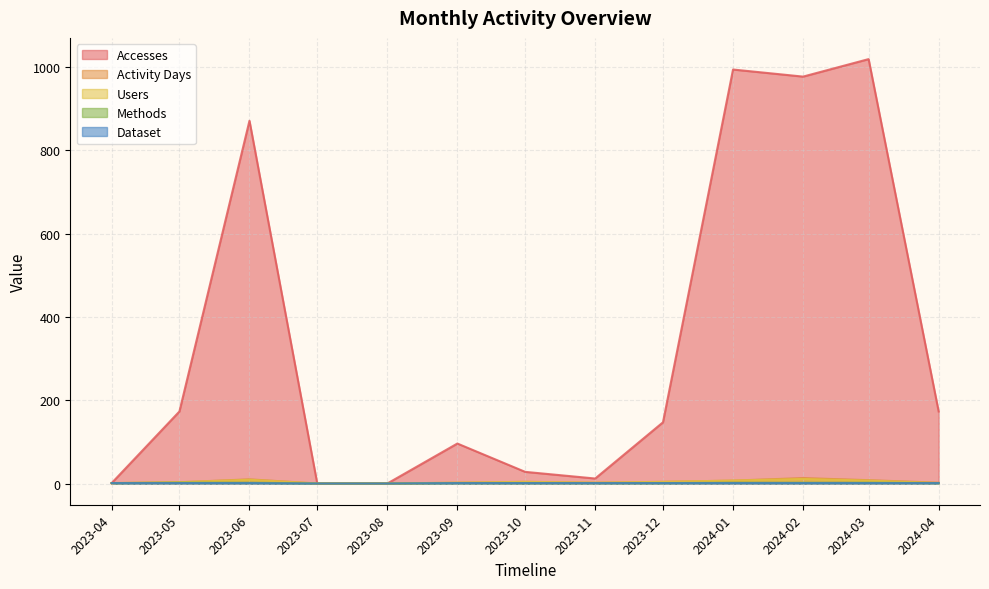

The value of Accesses at 2023-06 is 871. True or false?

True